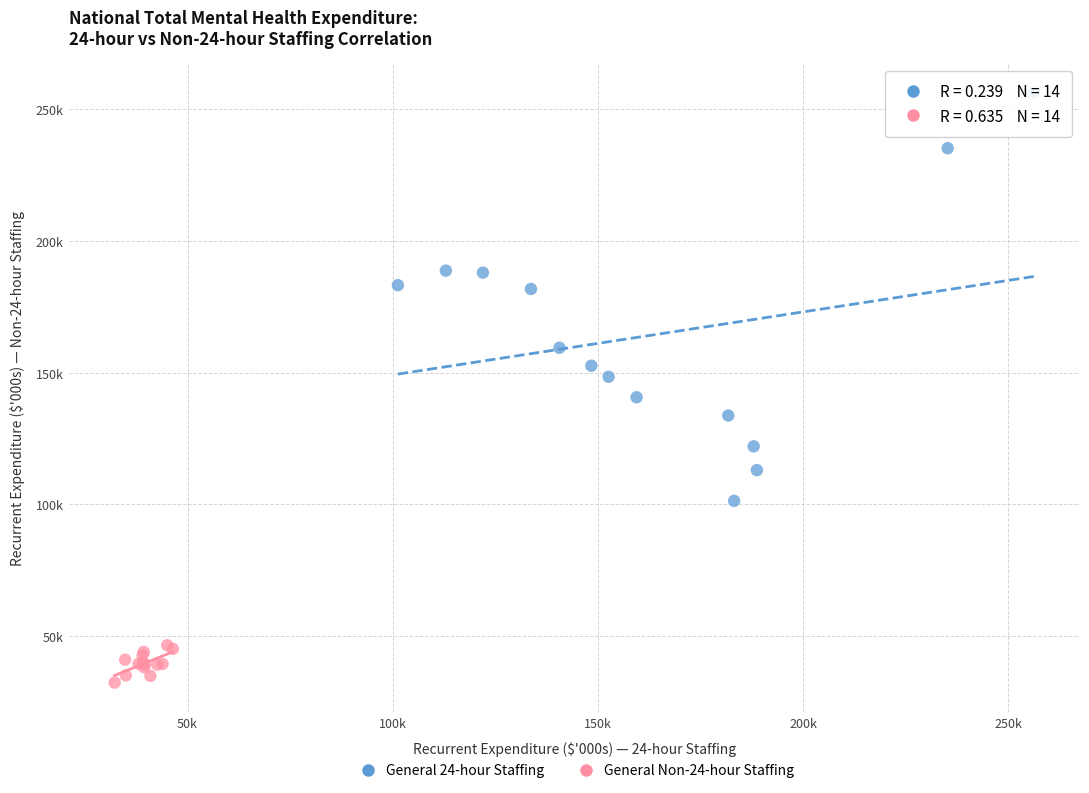

Which series reaches the minimum Y coordinate?

General Non-24-hour Staffing